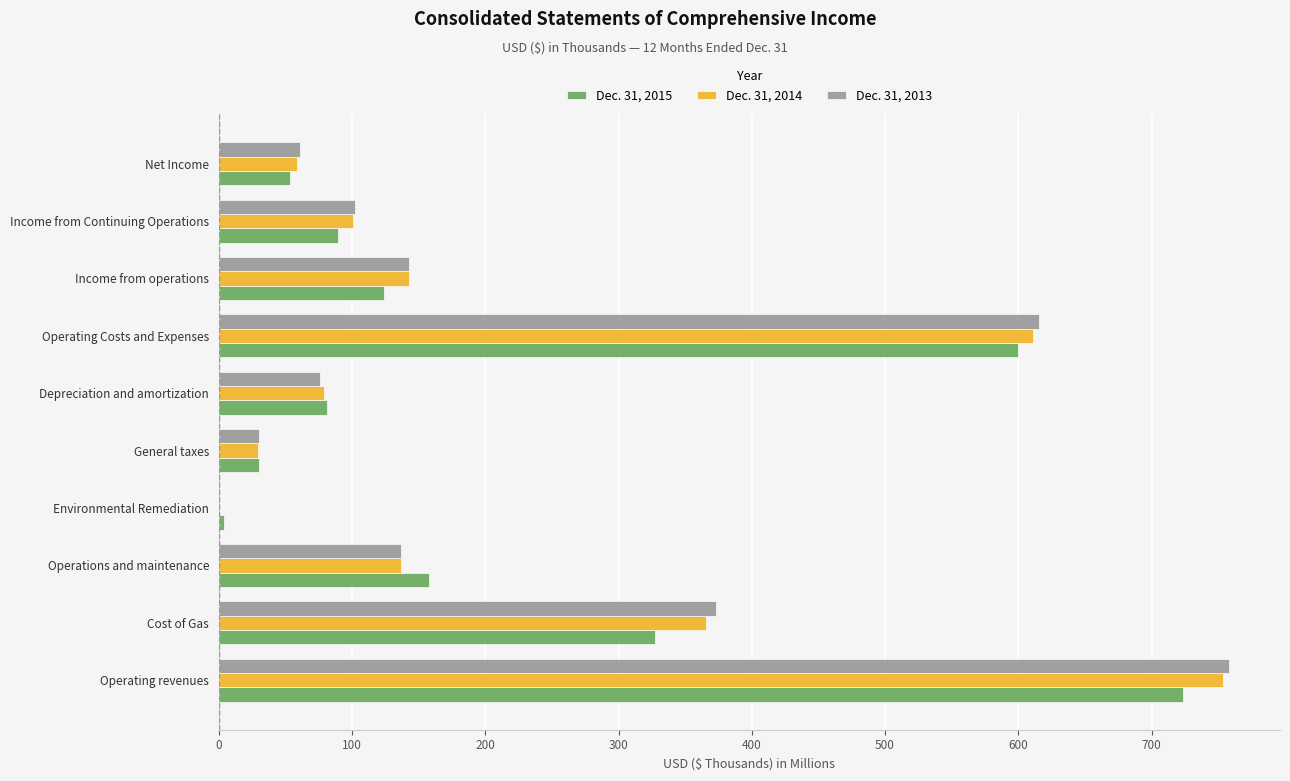

What is the sum of the Dec. 31, 2014 values at Income from operations and Operating Costs and Expenses?

754.0